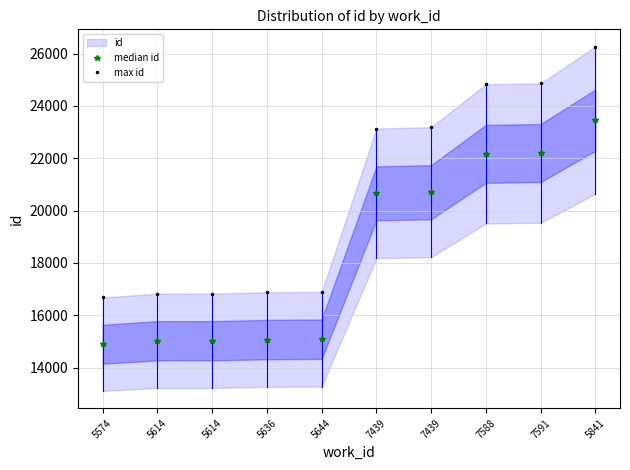

True or false: max id and median id intersect in this chart.

False